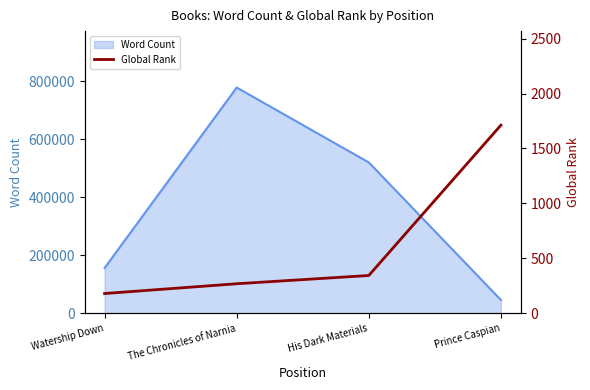

The chart shows a value of 1712 at Prince Caspian. True or false?

True